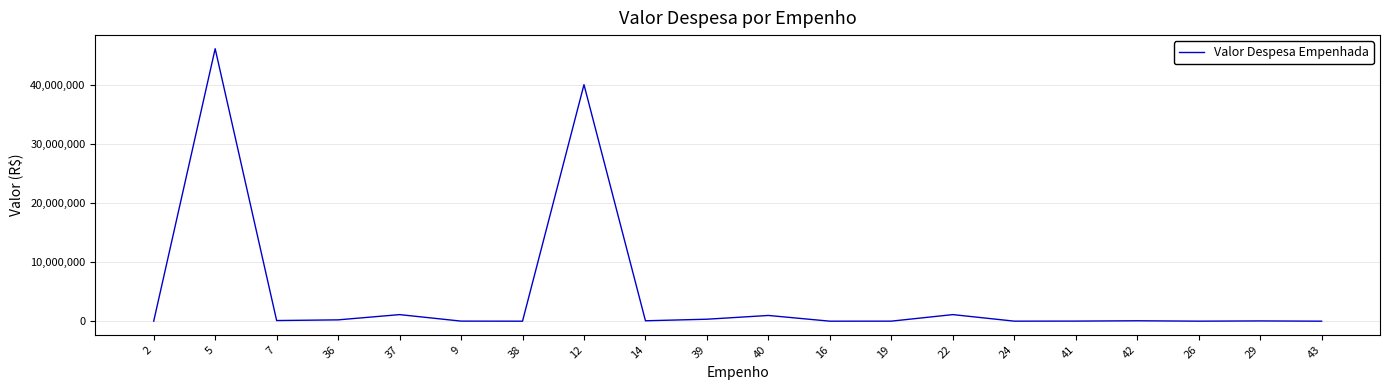

Which category has the highest value across all series?

5